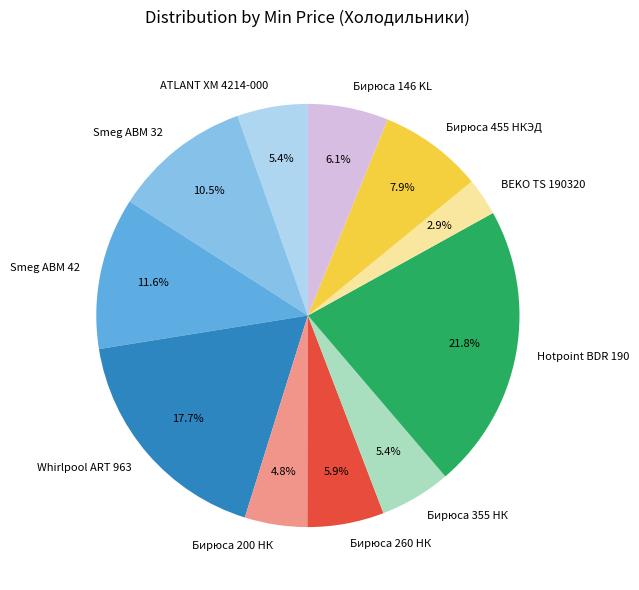

The Бирюса 355 НК slice represents 16% of the pie. True or false?

False